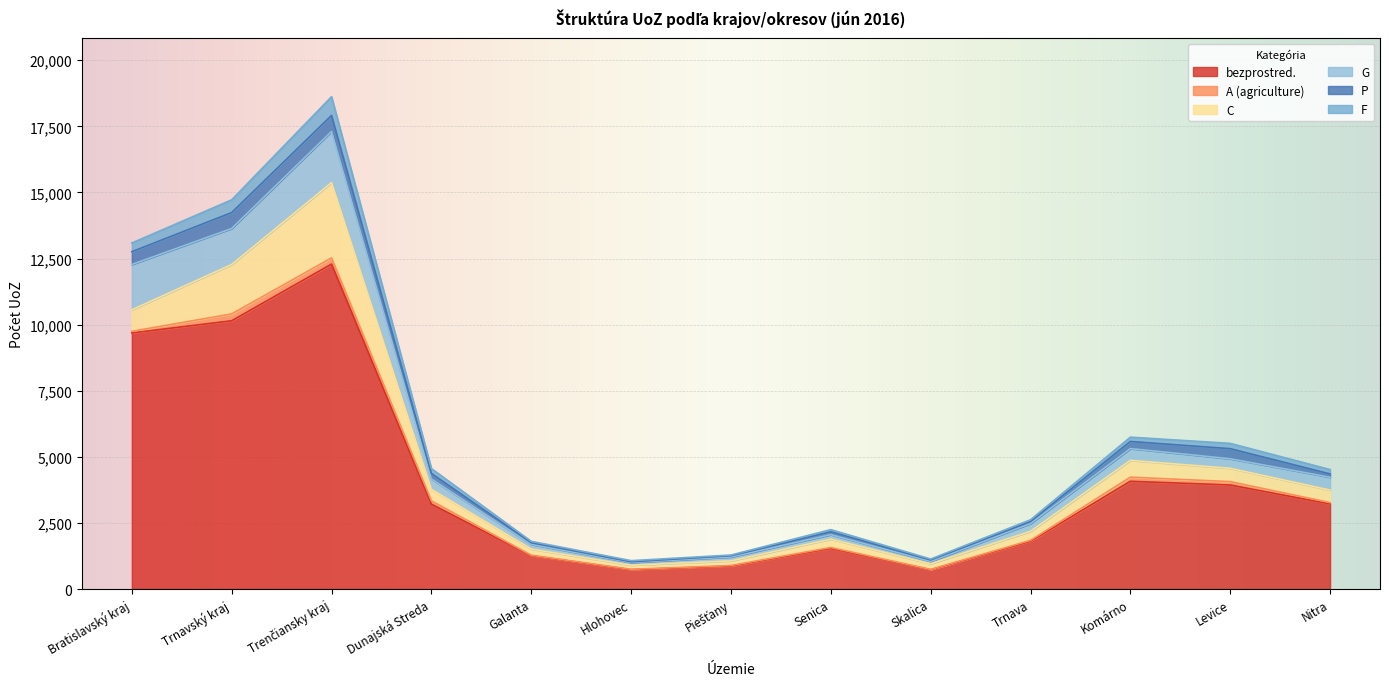

Reading left to right, extract all data points from this chart.

bezprostred.: Bratislavský kraj=9685	Trnavský kraj=10146	Trenčiansky kraj=12290	Dunajská Streda=3211	Galanta=1263	Hlohovec=732	Piešťany=869	Senica=1535	Skalica=730	Trnava=1806	Komárno=4075	Levice=3934	Nitra=3219
A (agriculture): Bratislavský kraj=62	Trnavský kraj=259	Trenčiansky kraj=236	Dunajská Streda=125	Galanta=16	Hlohovec=15	Piešťany=20	Senica=36	Skalica=12	Trnava=35	Komárno=156	Levice=129	Nitra=50
C: Bratislavský kraj=813	Trnavský kraj=1868	Trenčiansky kraj=2844	Dunajská Streda=438	Galanta=230	Hlohovec=154	Piešťany=176	Senica=315	Skalica=213	Trnava=342	Komárno=634	Levice=503	Nitra=473
G: Bratislavský kraj=1715	Trnavský kraj=1363	Trenčiansky kraj=1936	Dunajská Streda=389	Galanta=176	Hlohovec=102	Piešťany=147	Senica=170	Skalica=86	Trnava=293	Komárno=447	Levice=360	Nitra=485
P: Bratislavský kraj=483	Trnavský kraj=603	Trenčiansky kraj=606	Dunajská Streda=211	Galanta=69	Hlohovec=29	Piešťany=49	Senica=108	Skalica=60	Trnava=77	Komárno=269	Levice=383	Nitra=126
F: Bratislavský kraj=329	Trnavský kraj=481	Trenčiansky kraj=709	Dunajská Streda=183	Galanta=49	Hlohovec=41	Piešťany=25	Senica=83	Skalica=34	Trnava=66	Komárno=163	Levice=200	Nitra=165